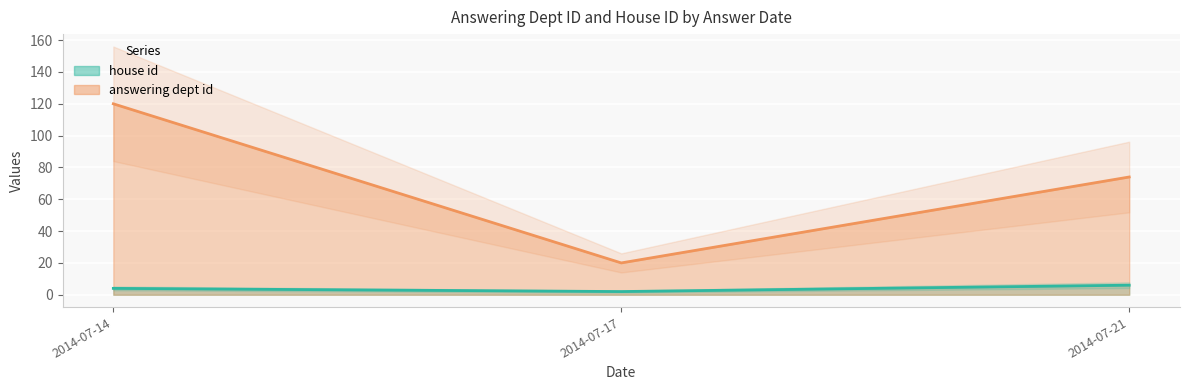

Rank the series by their maximum value, from lowest to highest.

house id, answering dept id